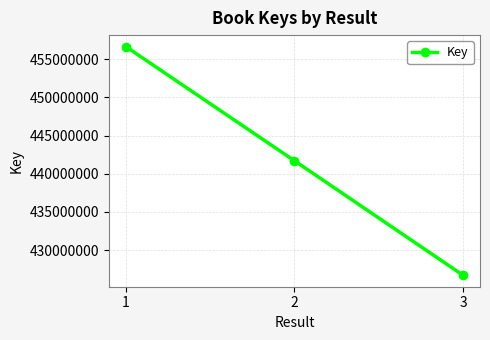

What is the maximum value shown in the chart?

456666923